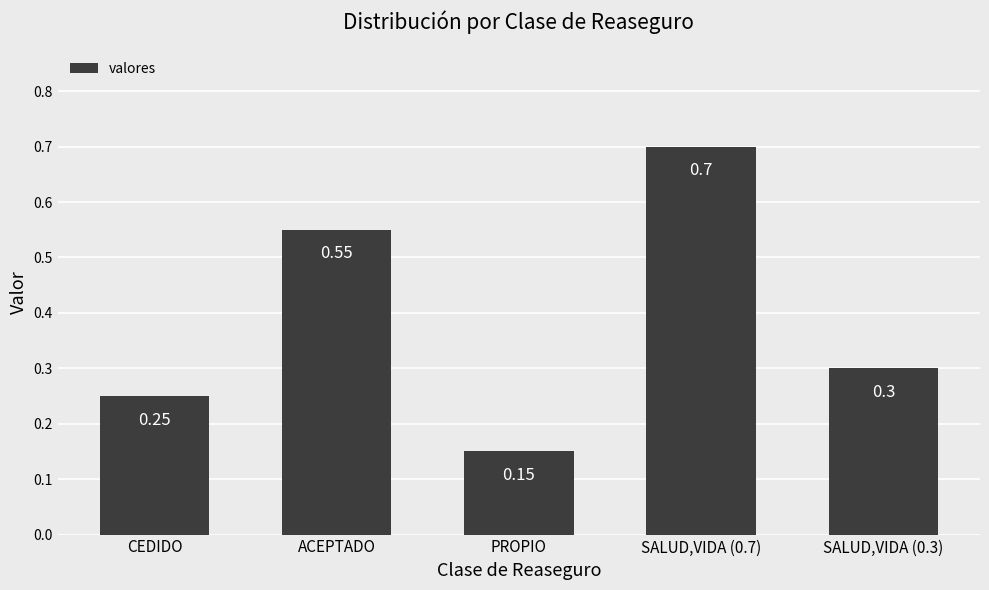

Which category has the lowest value across all series?

PROPIO